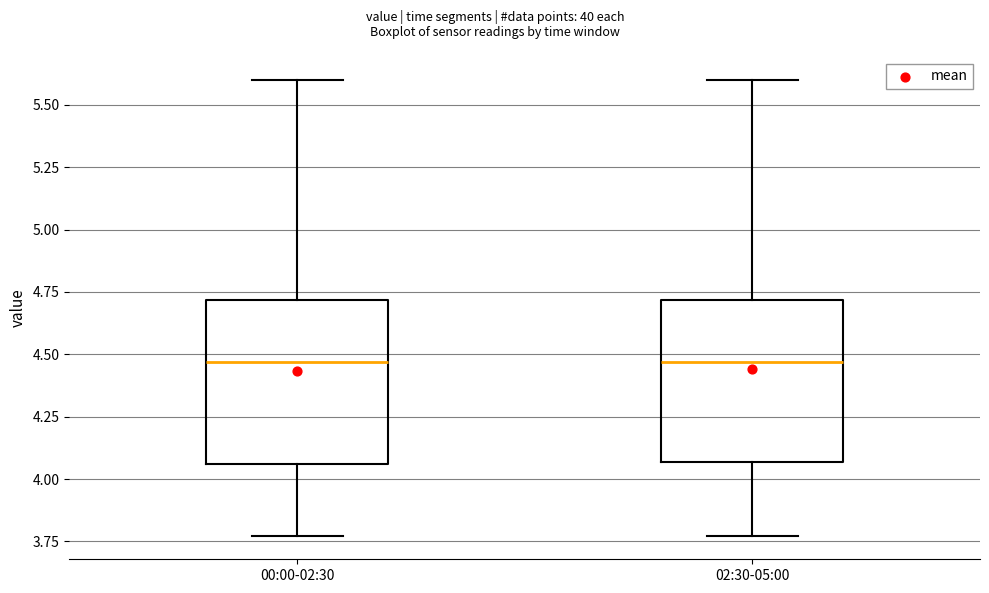

Reading left to right, transcribe this box plot: for each box, give where its median line is, the range the box spans, and where its two whiskers end, as read against the y-axis. The values are not printed on the chart, so give them approximately, as read against the axis.

00:00-02:30: median 4.45, box 4.05 to 4.70, whiskers 3.75 to 5.60
02:30-05:00: median 4.45, box 4.05 to 4.70, whiskers 3.75 to 5.60